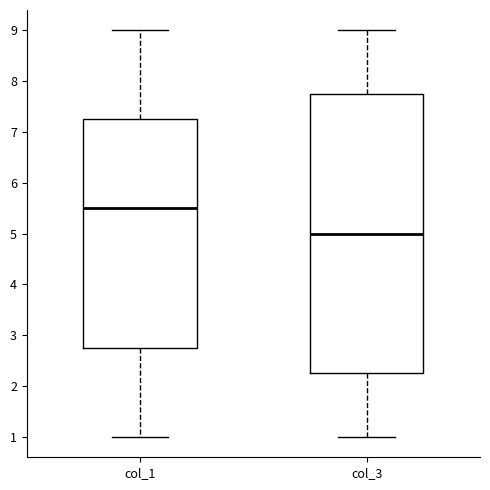

Reading left to right, transcribe this box plot: for each box, give where its median line is, the range the box spans, and where its two whiskers end, as read against the y-axis. The values are not printed on the chart, so give them approximately, as read against the axis.

col_1: median 5.5, box 2.8 to 7.3, whiskers 1.0 to 9.0
col_3: median 5.0, box 2.3 to 7.8, whiskers 1.0 to 9.0